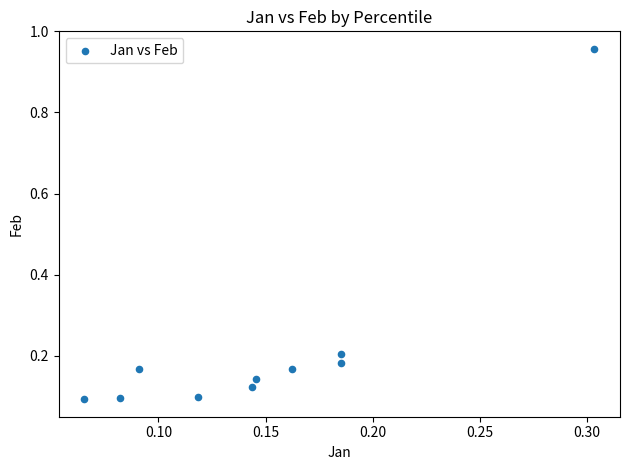

What is the range of Y values (max minus min)?

0.9